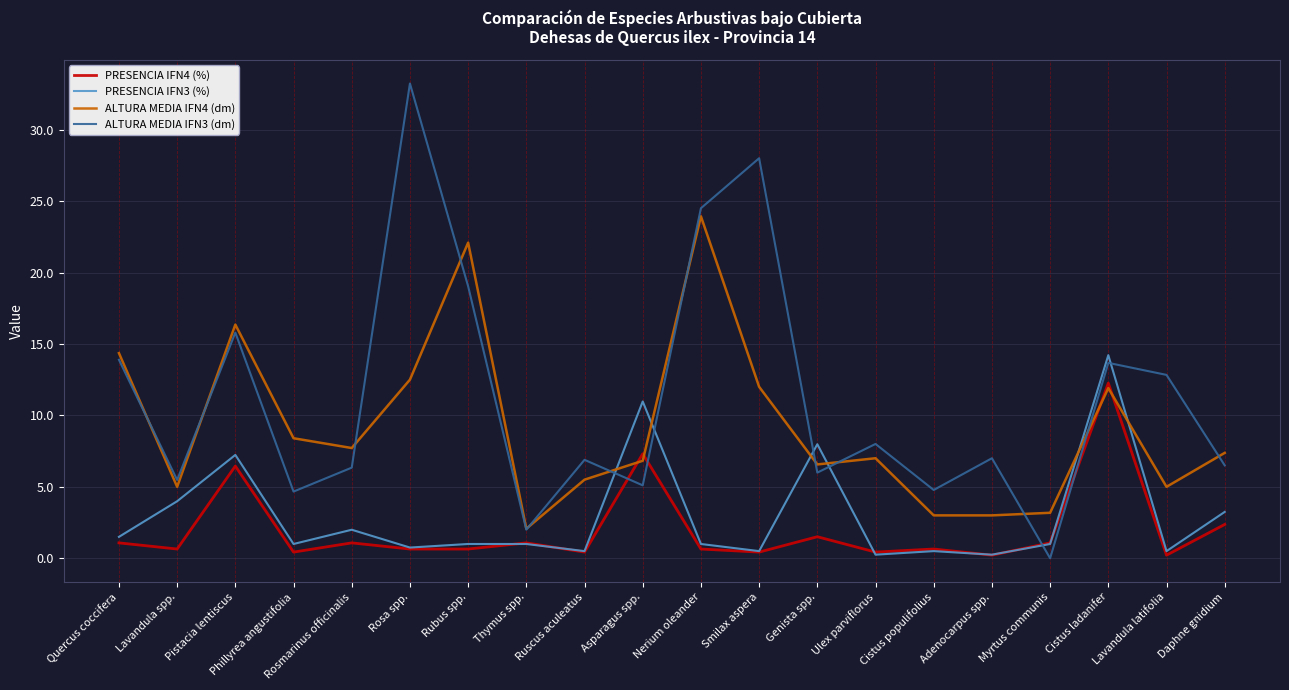

What is the sum of the ALTURA MEDIA IFN4 (dm) values at Phillyrea angustifolia and Daphne gnidium?

15.8